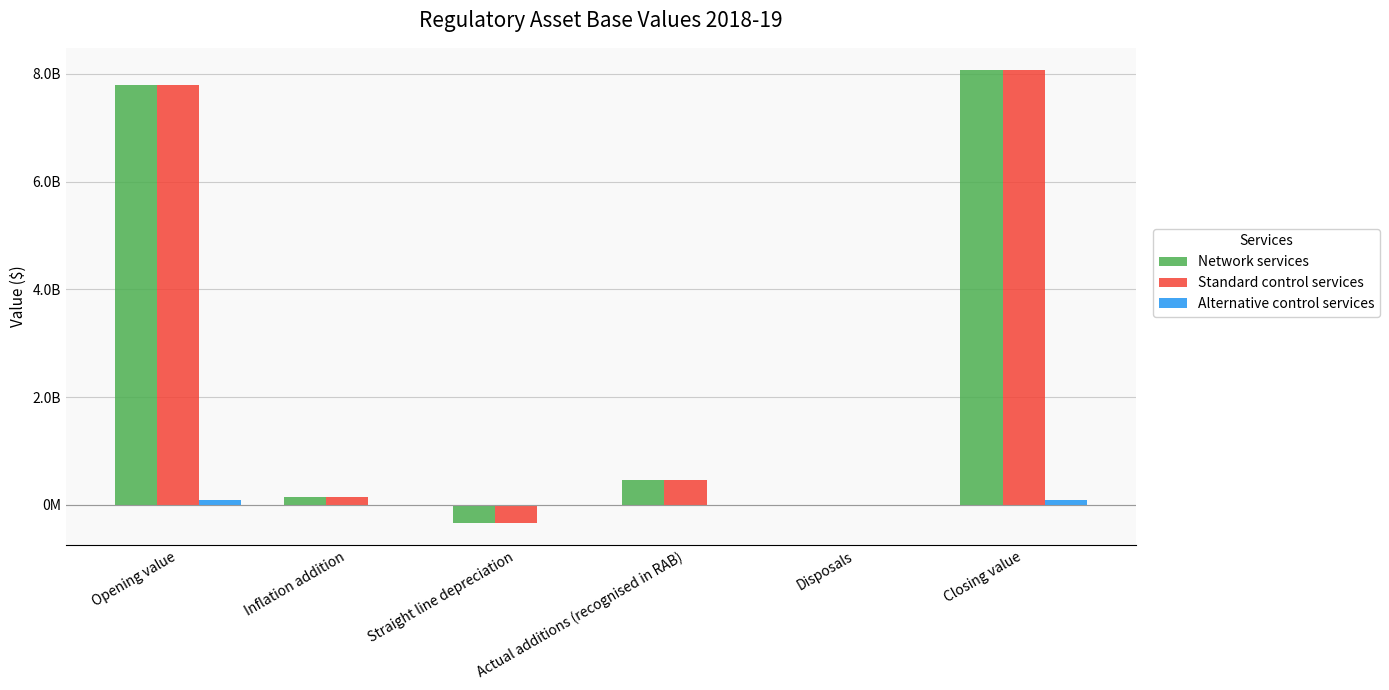

Where is Network services nearest to the value 3867597869?

Actual additions (recognised in RAB)